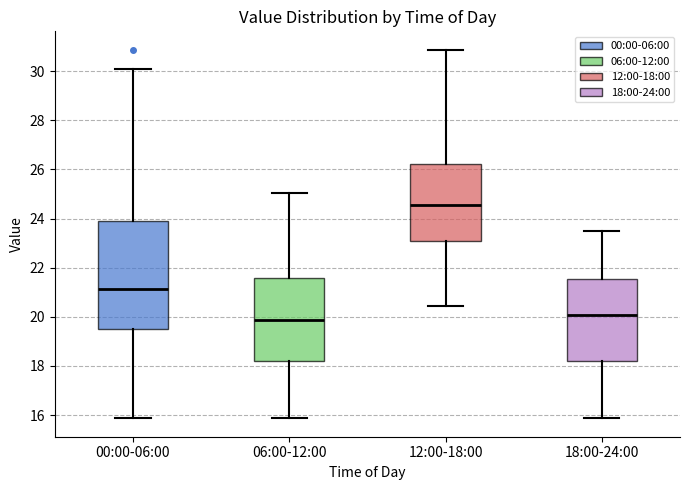

Where does the lower whisker of the box for 12:00-18:00 end on the y-axis? The values are not printed on the chart, so give them approximately, as read against the axis.

20.4